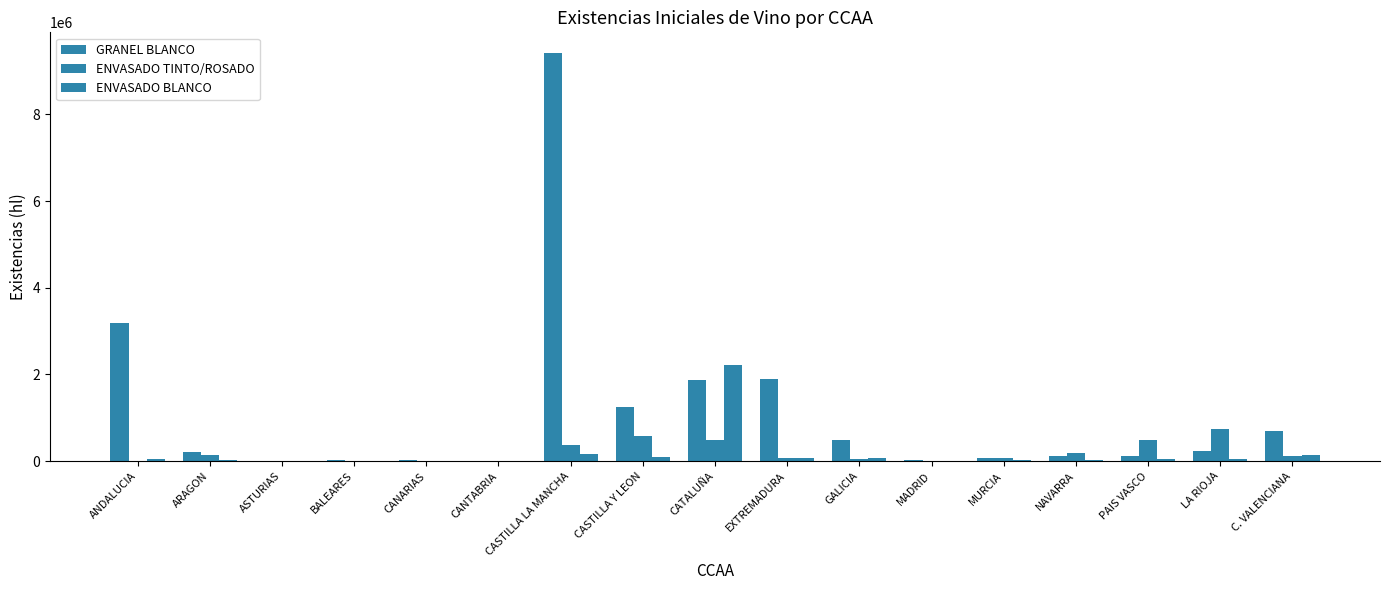

Does the chart contain stacked bars?

No